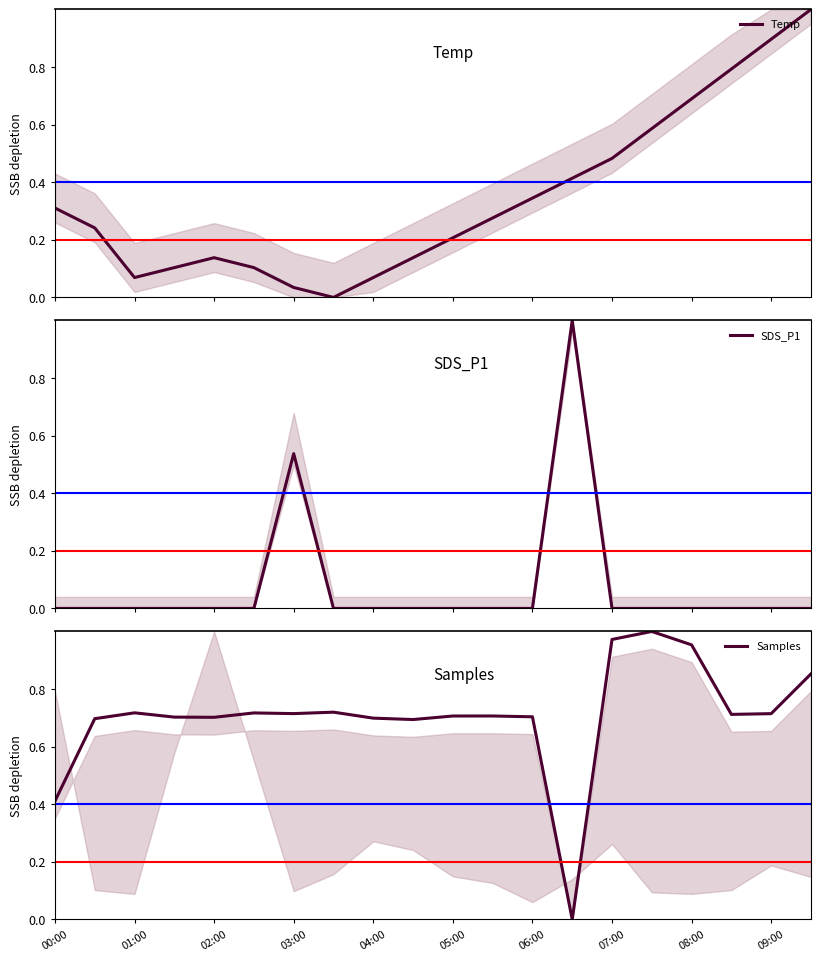

True or false: SDS_P1 and Samples cross at least once.

True